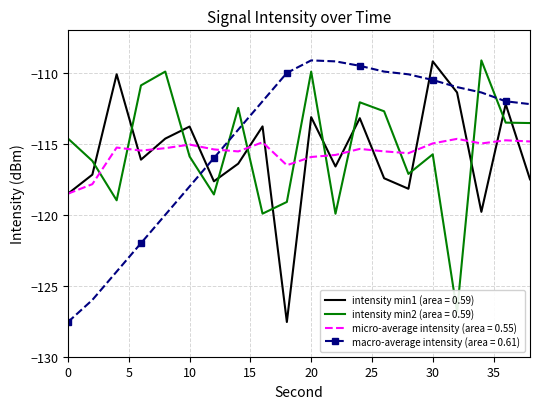

At 22, list the series in order from largest to smallest.

dashed_reference, rolling_mean, intensity(dBm) - min1, intensity(dBm) - min2